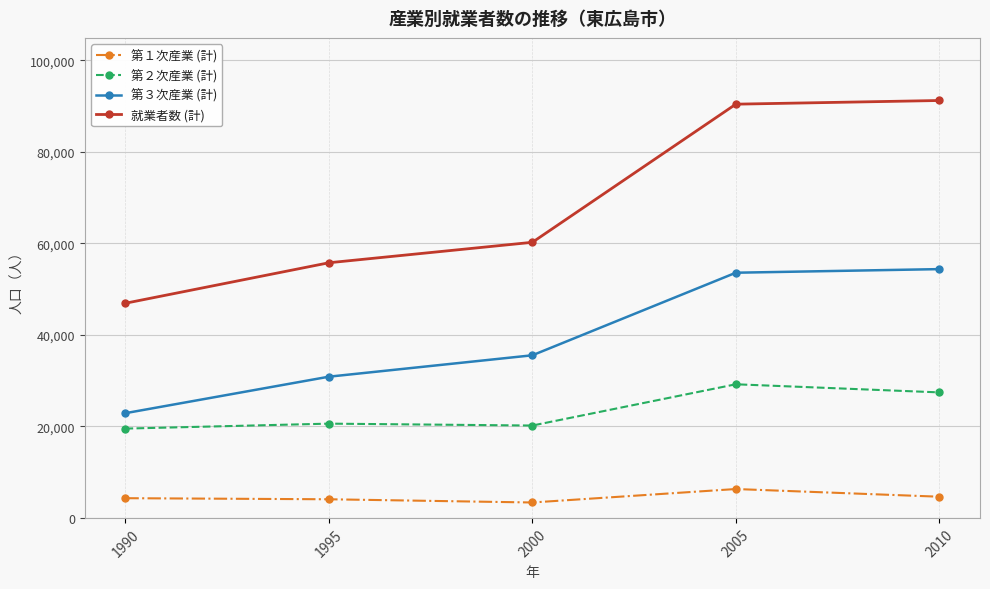

What is the maximum value shown in the chart?

91228